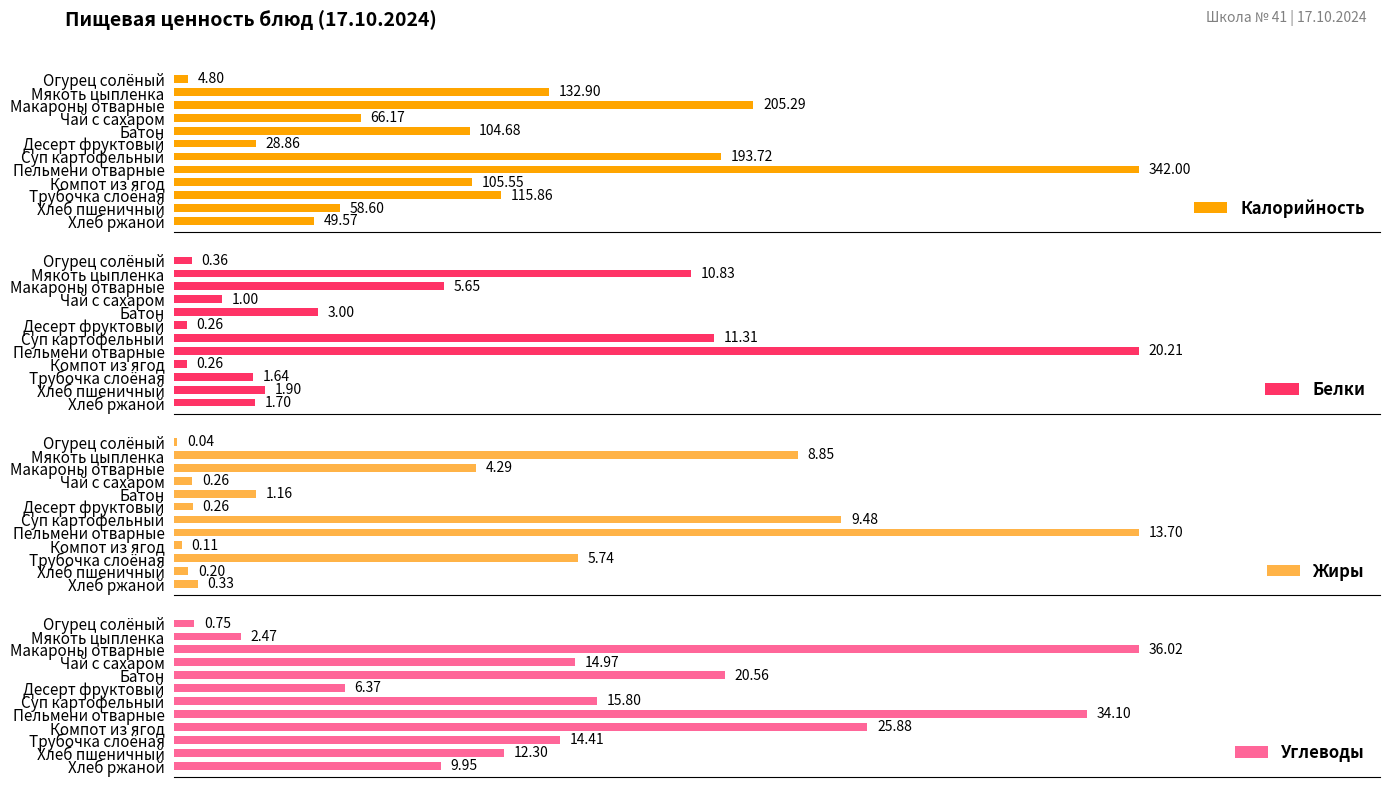

How many data points in Жиры are above 1?

6